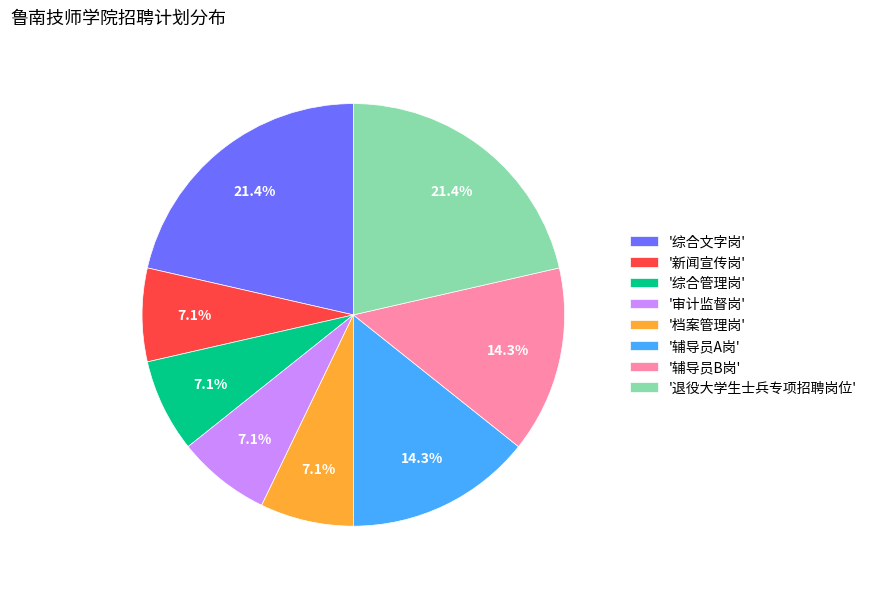

Between '退役大学生士兵专项招聘岗位' and '档案管理岗', which is larger?

'退役大学生士兵专项招聘岗位'